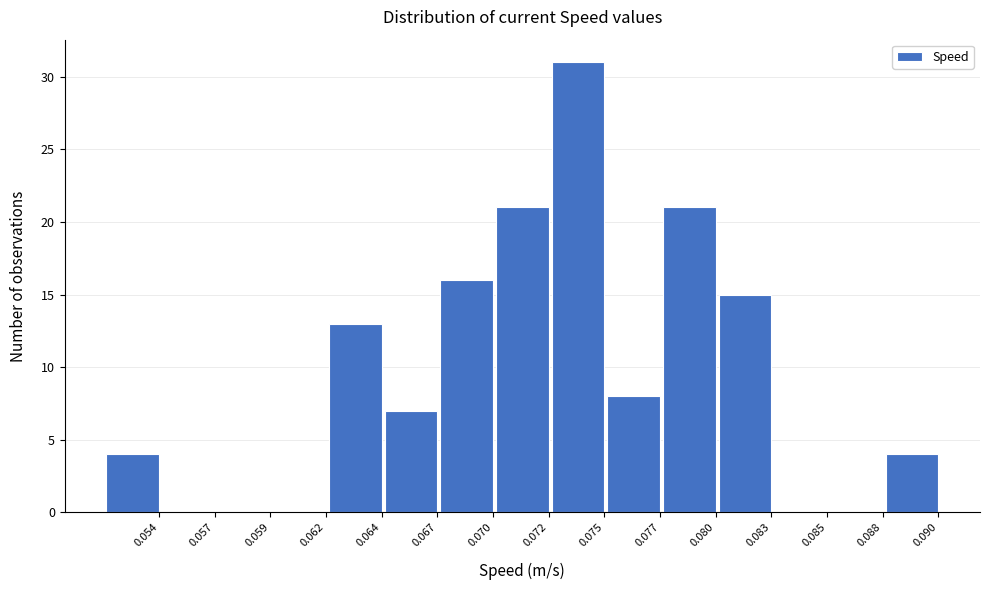

Reading right to left, extract all data points from this chart.

0.090=4	0.088=0	0.085=0	0.083=15	0.080=21	0.077=8	0.075=31	0.072=21	0.070=16	0.067=7	0.064=13	0.062=0	0.059=0	0.057=0	0.054=4